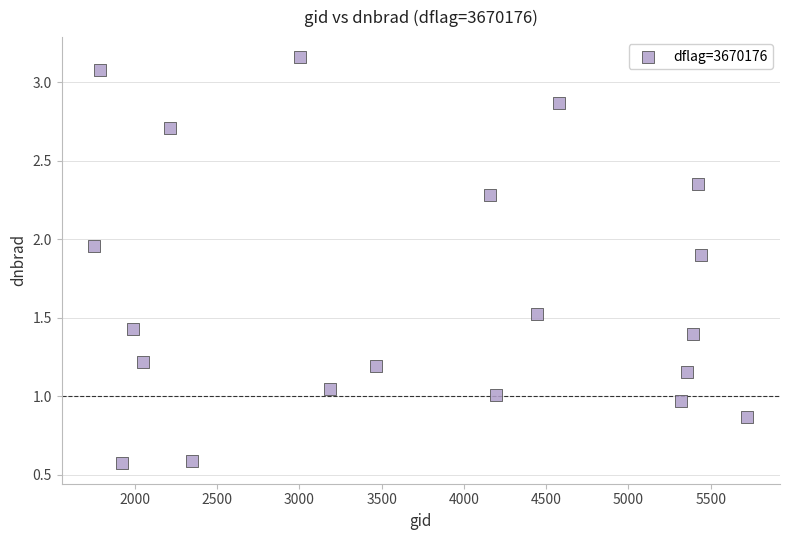

What is the range of Y values (max minus min)?

2.6